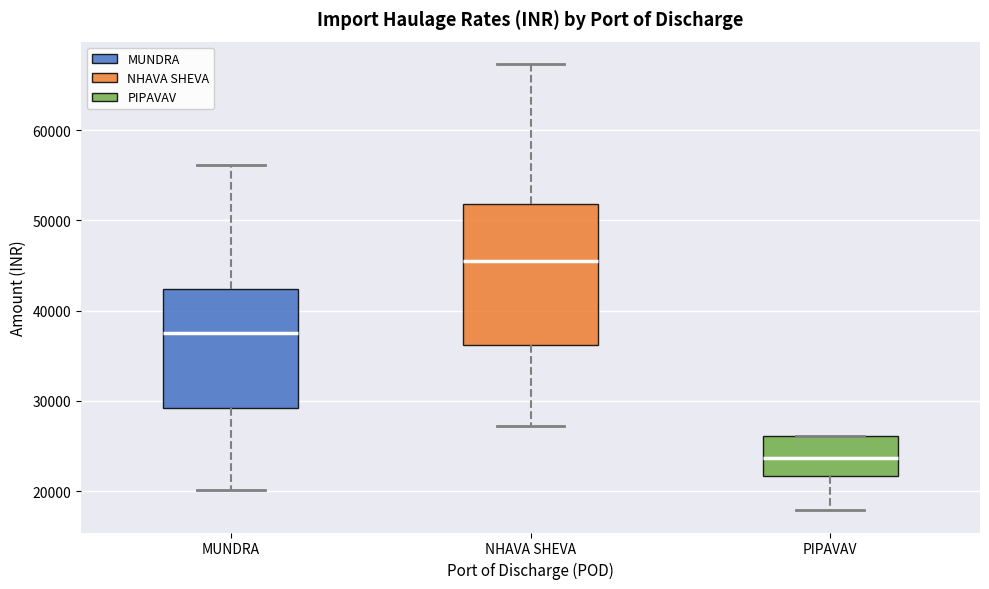

Comparing the boxes themselves (not the whiskers), which one is the tallest?

NHAVA SHEVA